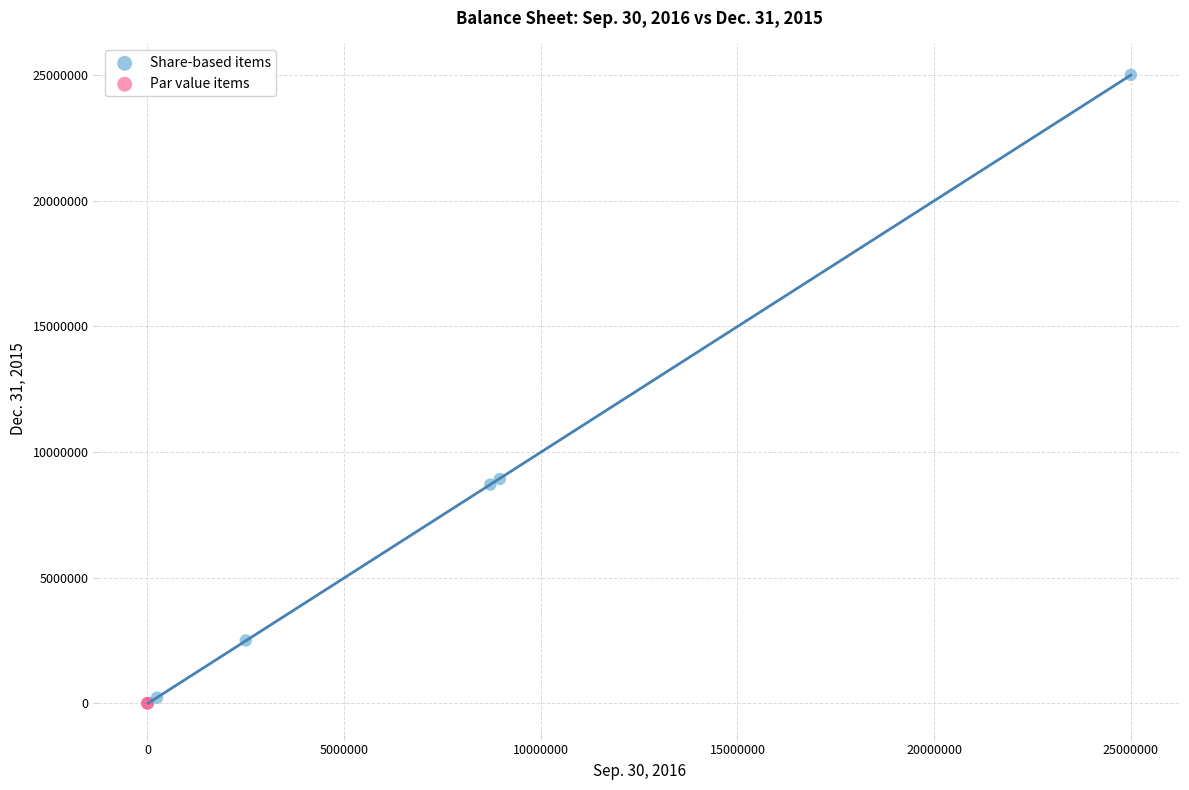

Which series contains the highest Y value?

Share-based items